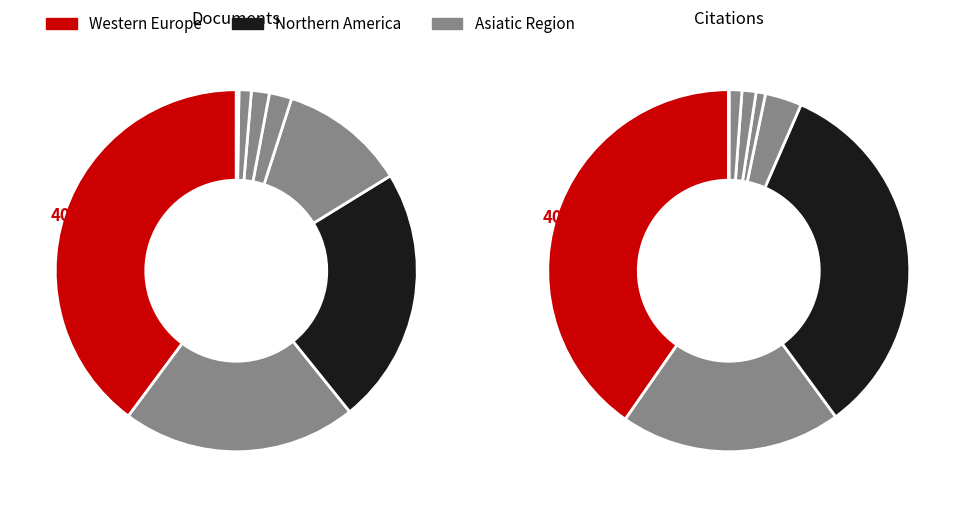

Do Latin America and Asiatic Region together represent more than half of the pie?

No